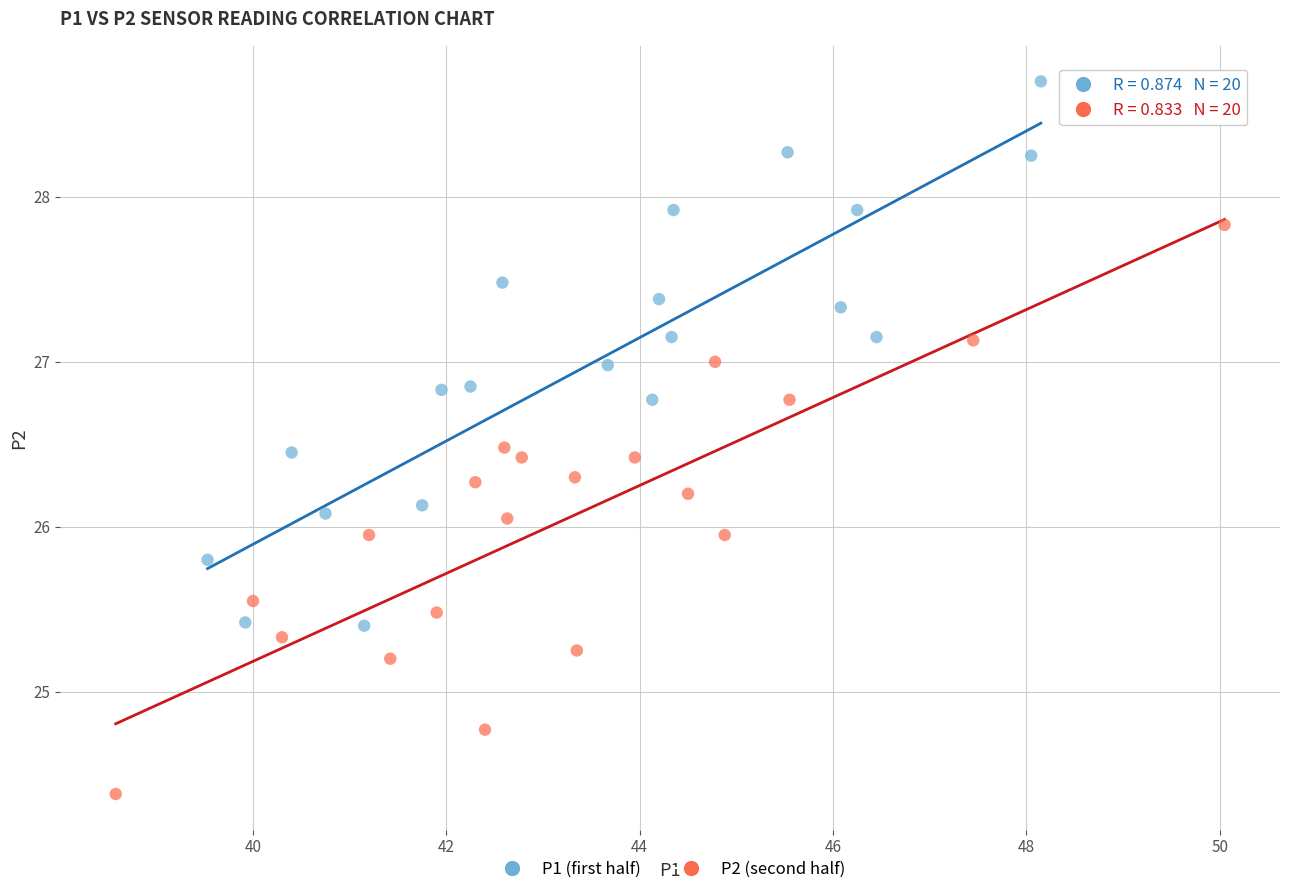

Which series has the widest spread of Y values?

P2 (second half)